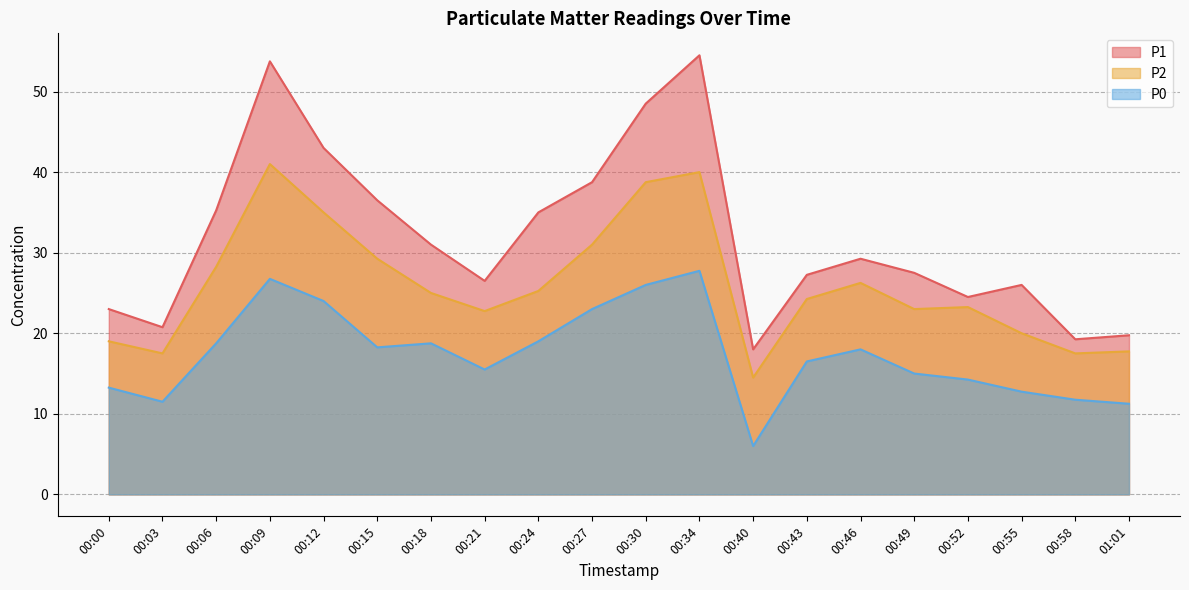

Between 00:21 and 01:01, which series saw the biggest shift?

P1